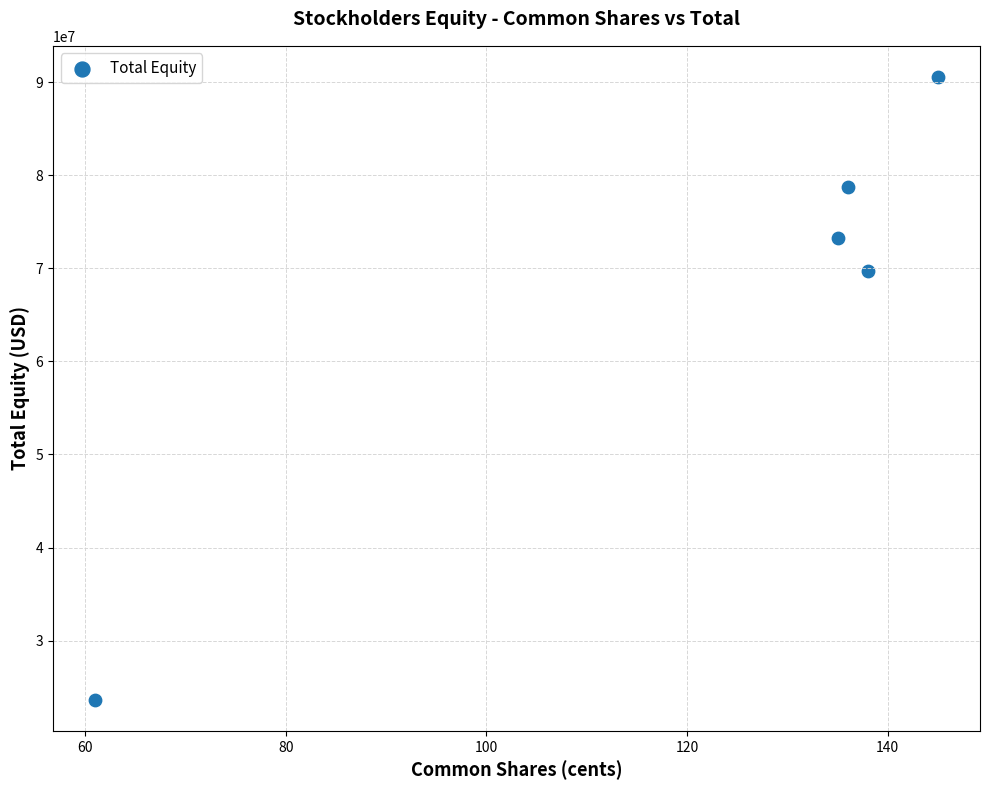

What Y value in the scatter plot is closest to 57103846?

69730788